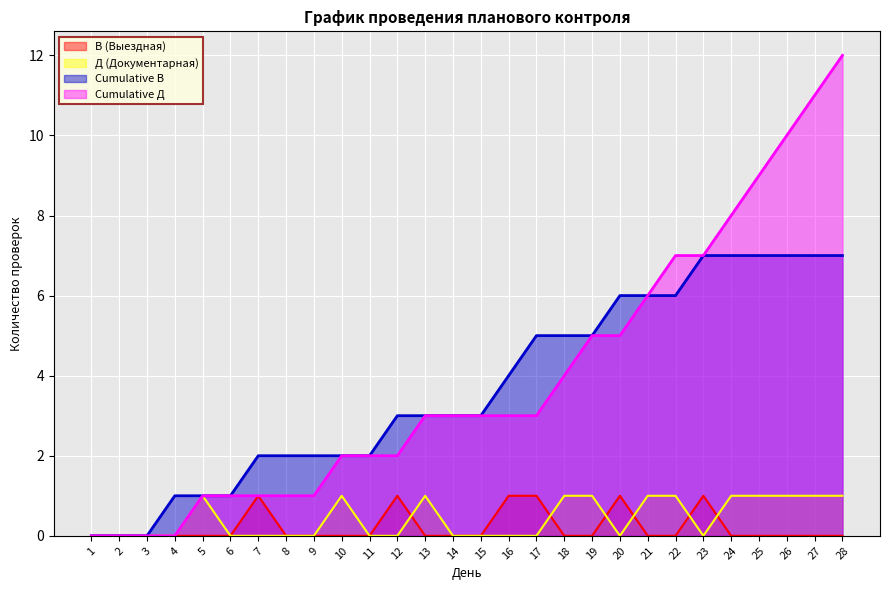

Which series has the largest range (max minus min)?

Cumulative Д